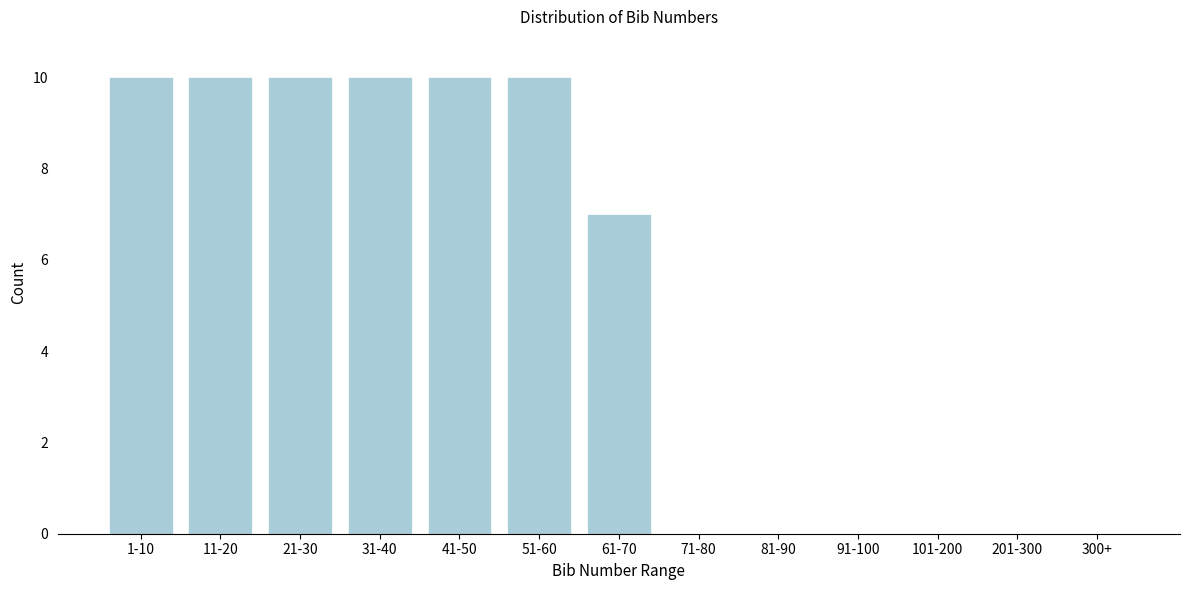

Reading left to right, extract all data points from this chart.

1-10=10	11-20=10	21-30=10	31-40=10	41-50=10	51-60=10	61-70=7	71-80=0	81-90=0	91-100=0	101-200=0	201-300=0	300+=0